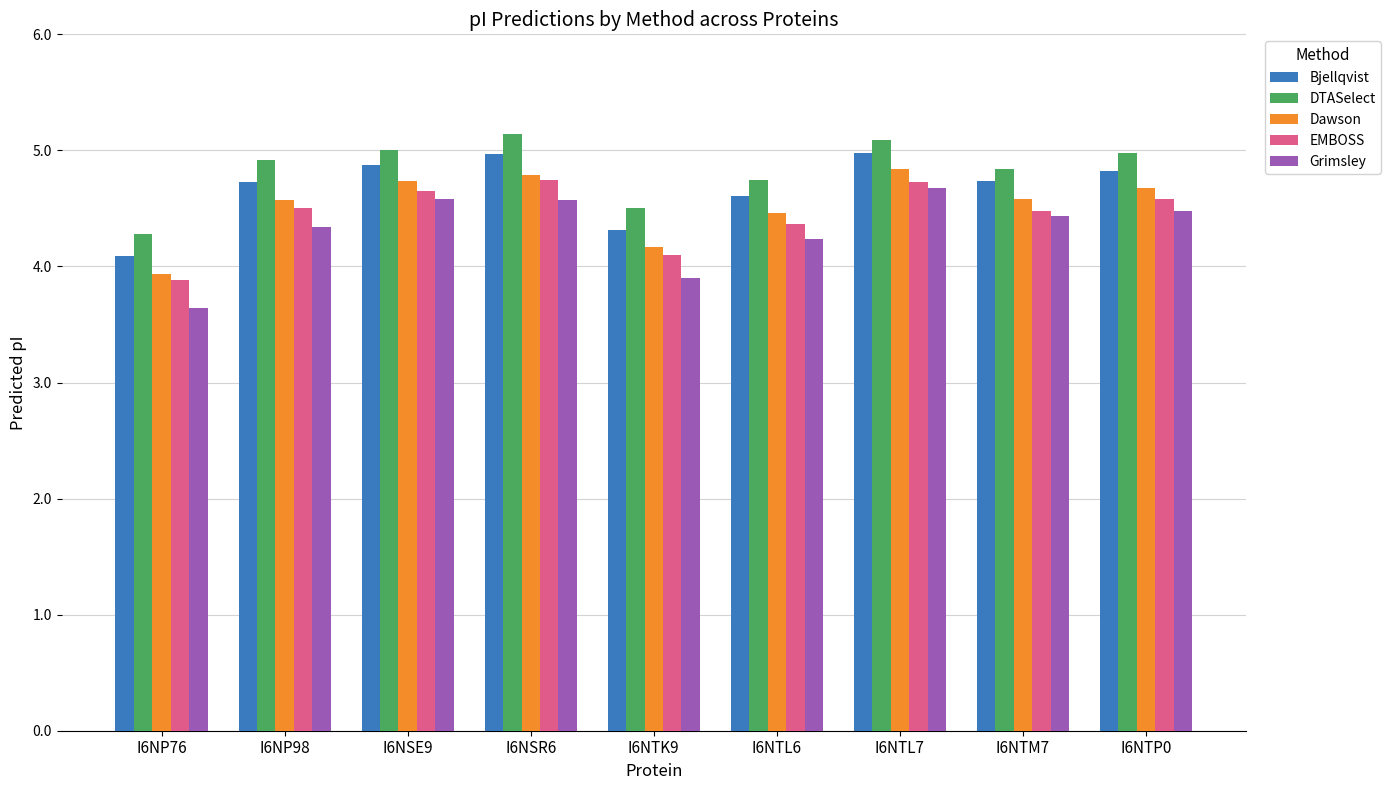

Which series changed the most between I6NP76 and I6NP98?

Grimsley